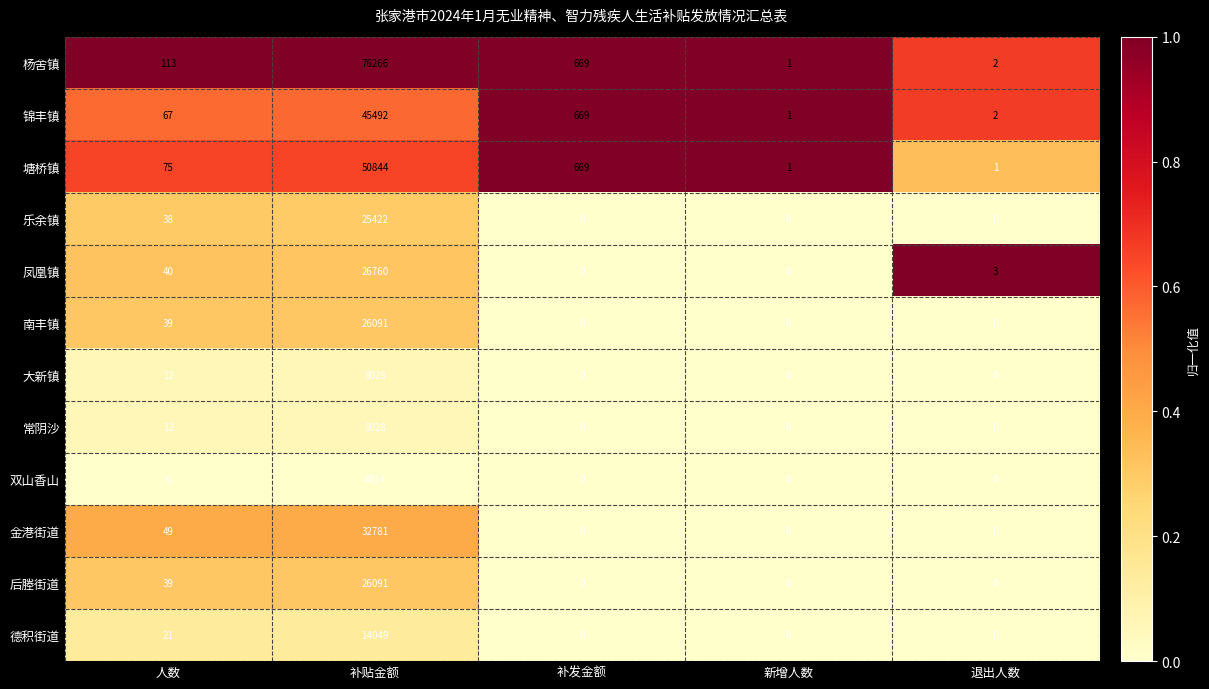

What is the difference between the maximum and second lowest values in the 杨舍镇 series?

76264